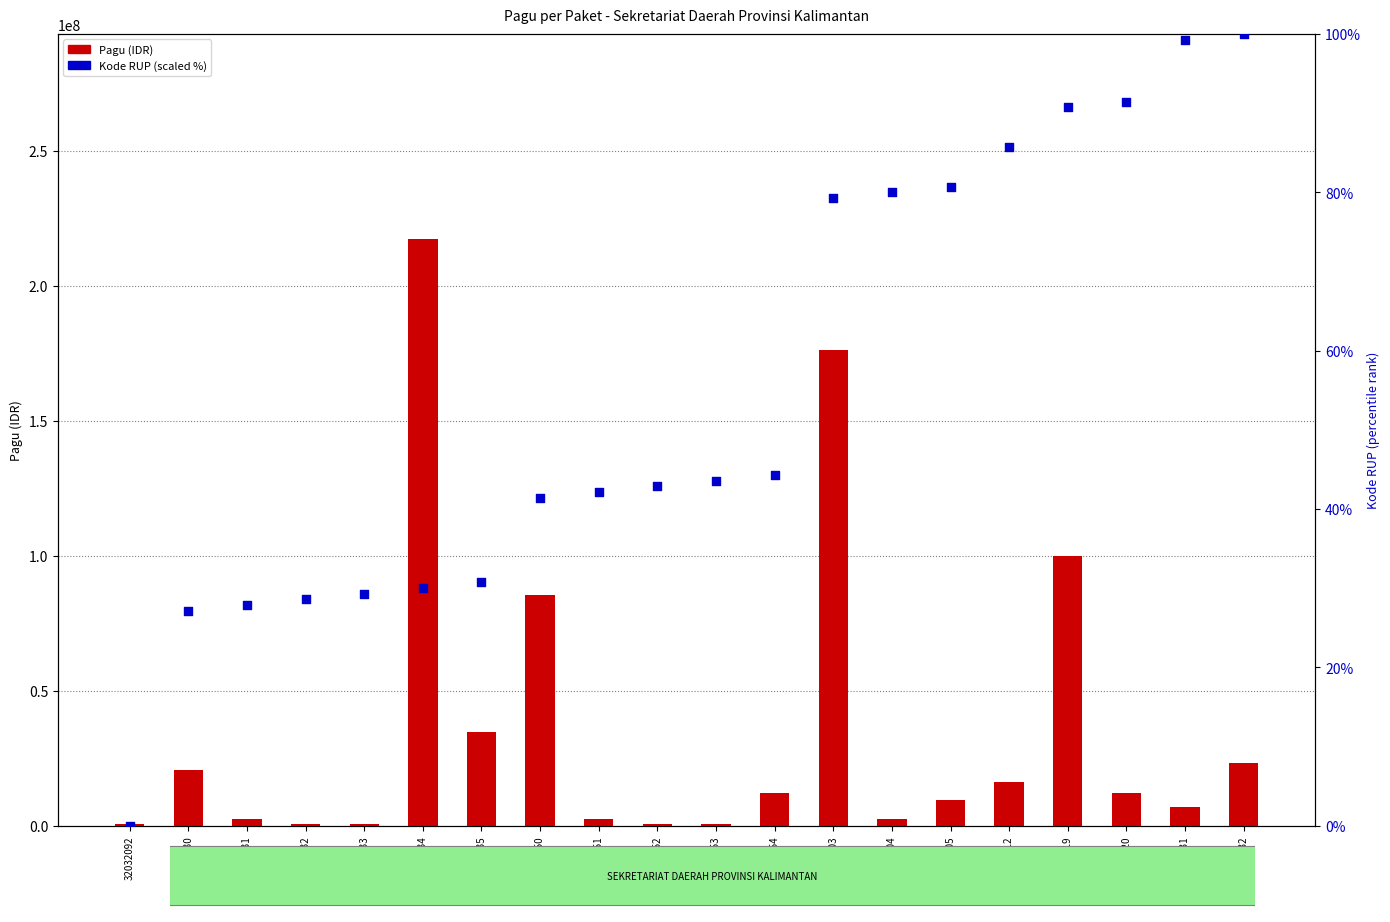

Is the value of Kode RUP (scaled %) at 32032150 greater than the value of Pagu (IDR) at 32032231?

No